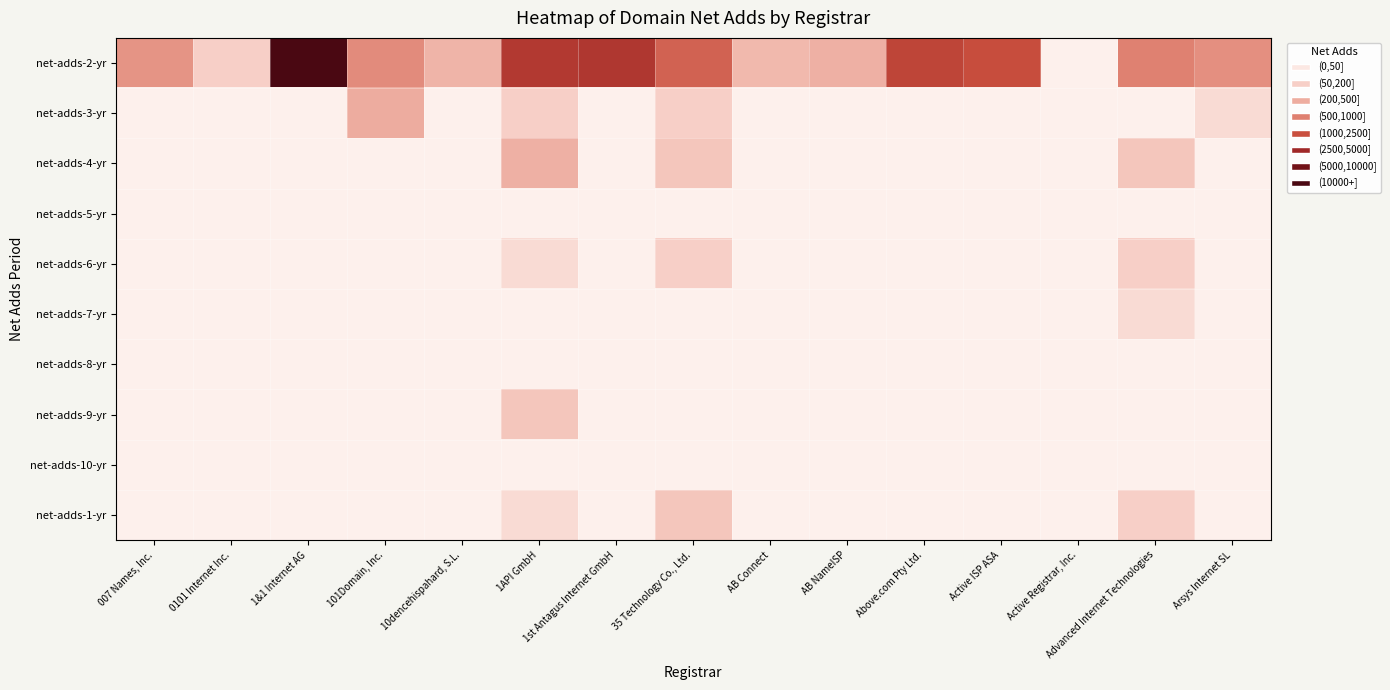

Which has a higher value, 1&1 Internet AG or AB Connect?

1&1 Internet AG